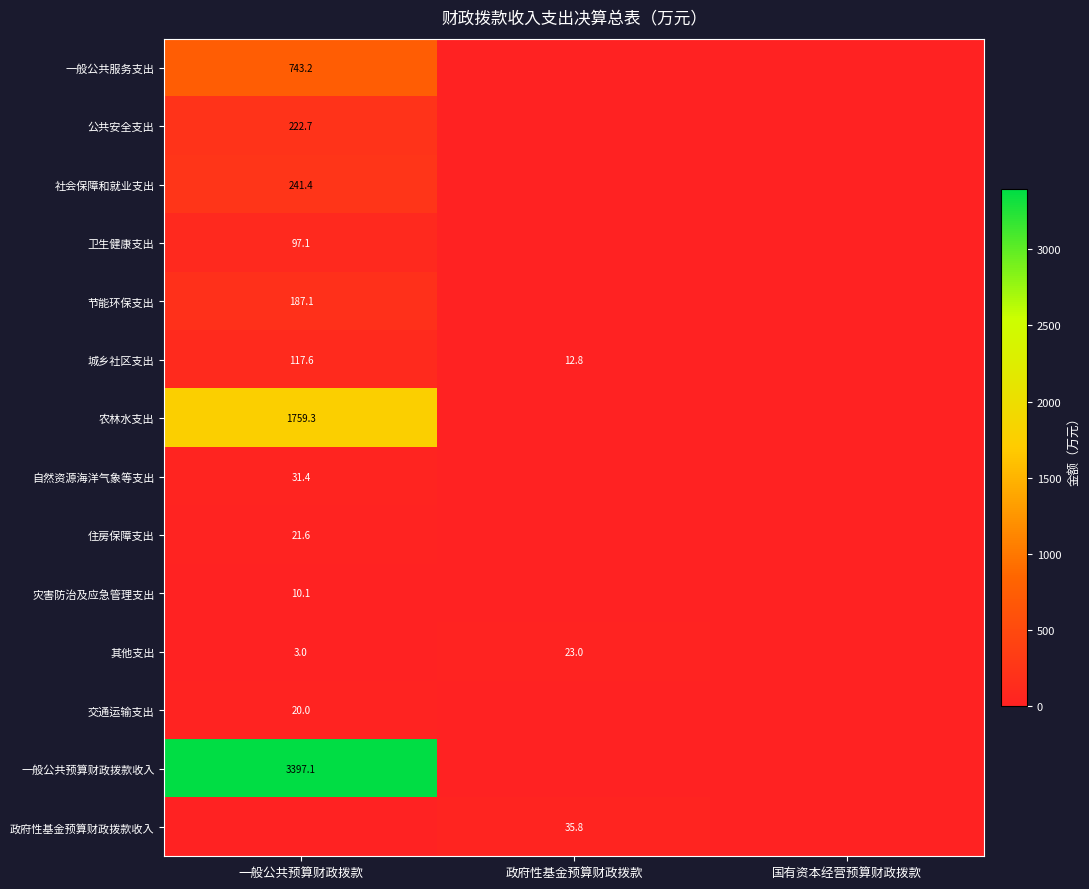

Is the value of 灾害防治及应急管理支出 at 一般公共预算财政拨款 greater than the value of 住房保障支出 at 一般公共预算财政拨款?

No